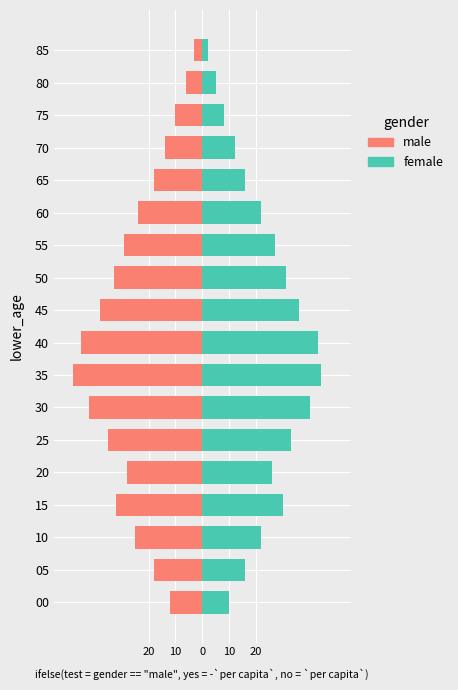

At 05, list the series in order from smallest to largest.

male, female